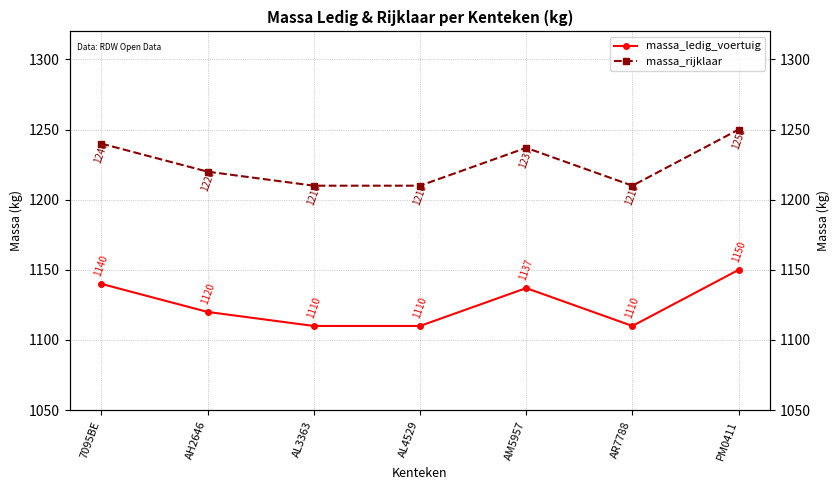

At how many categories does at least one series exceed 1184?

7